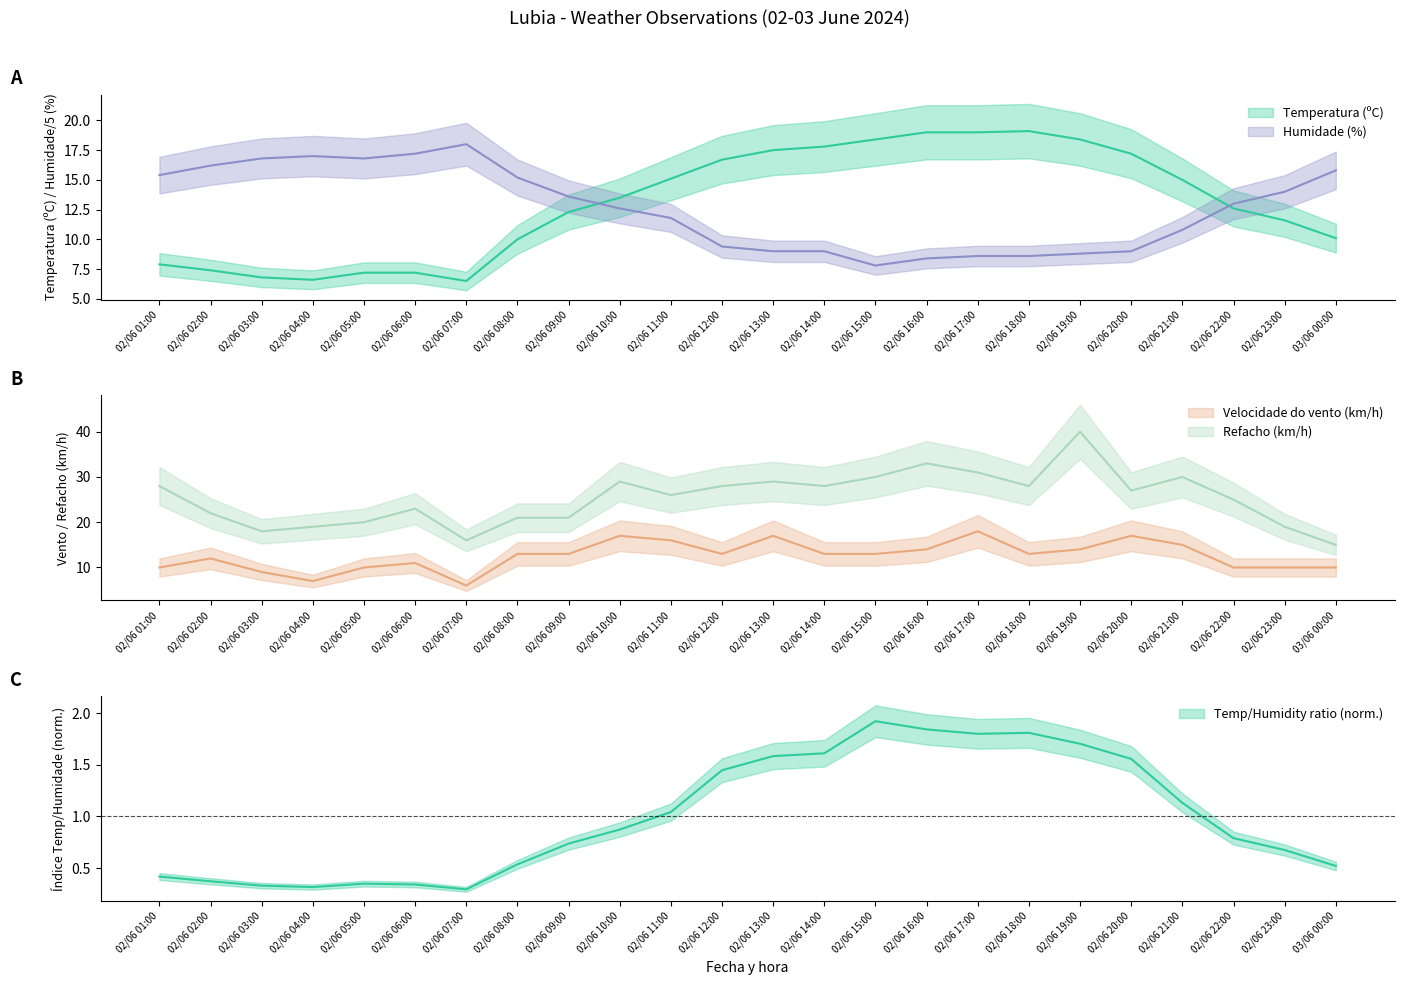

What is the sum of all Refacho (km/h) values?

606.0